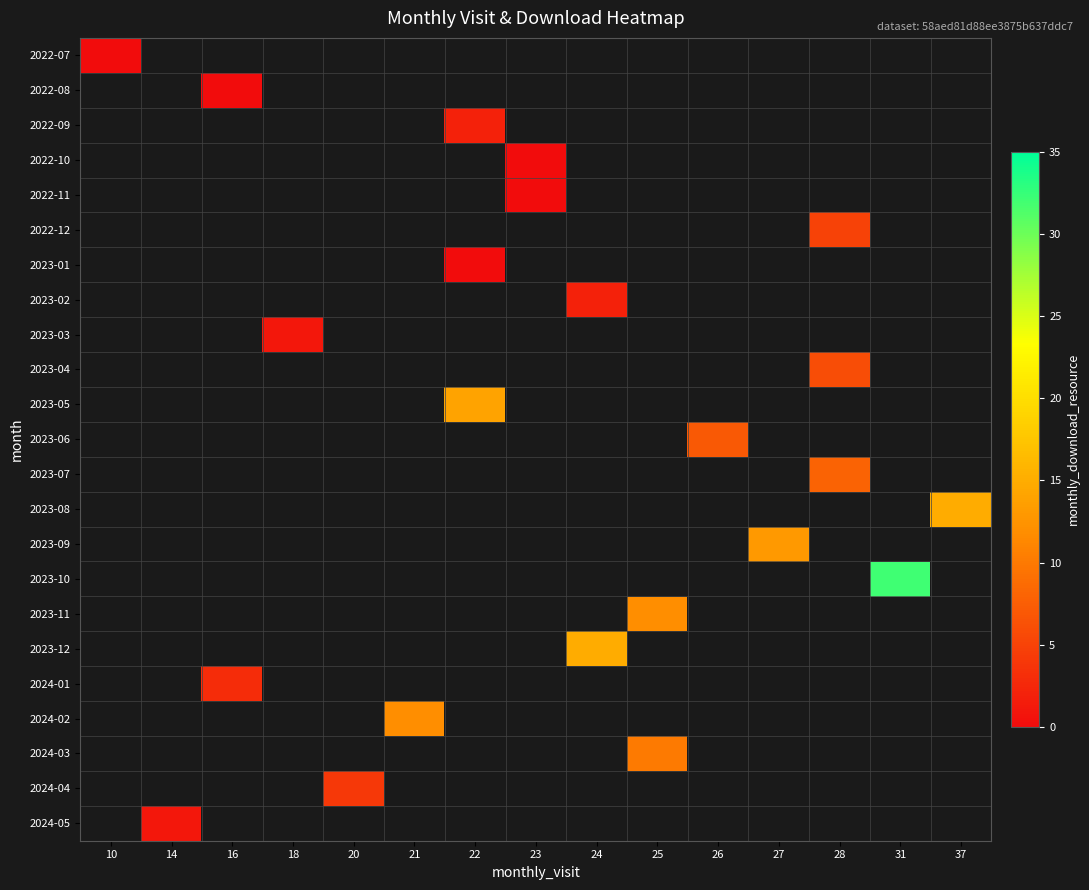

How many distinct data groups are displayed?

23